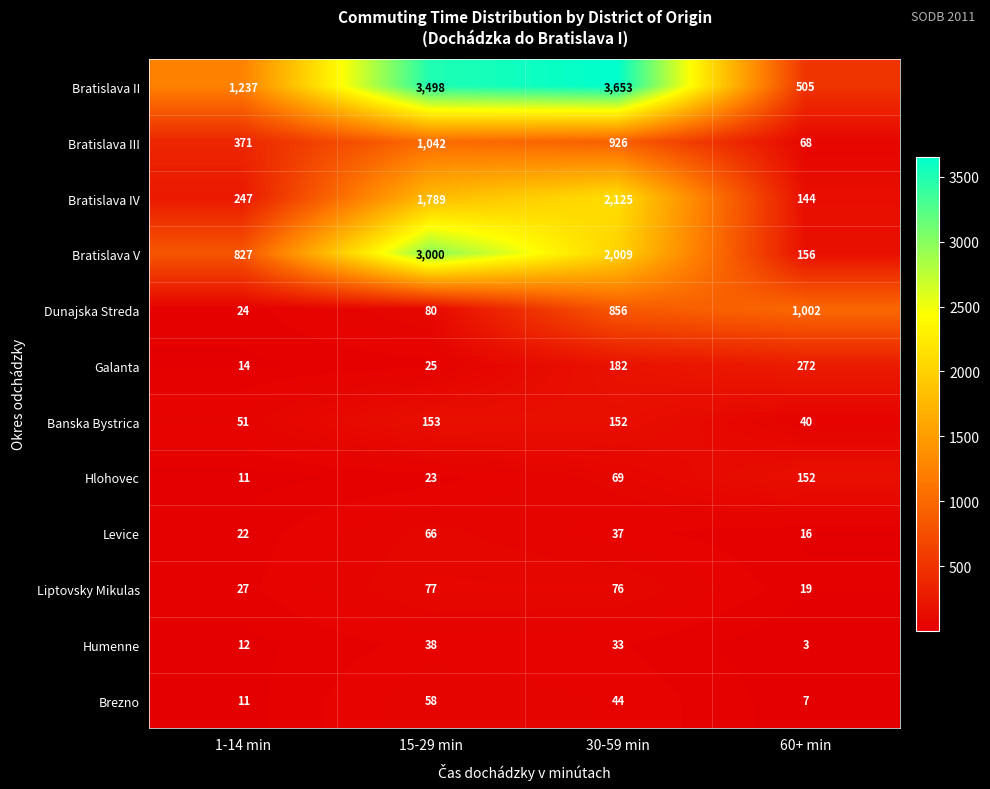

At how many categories does at least one series exceed 2240?

2